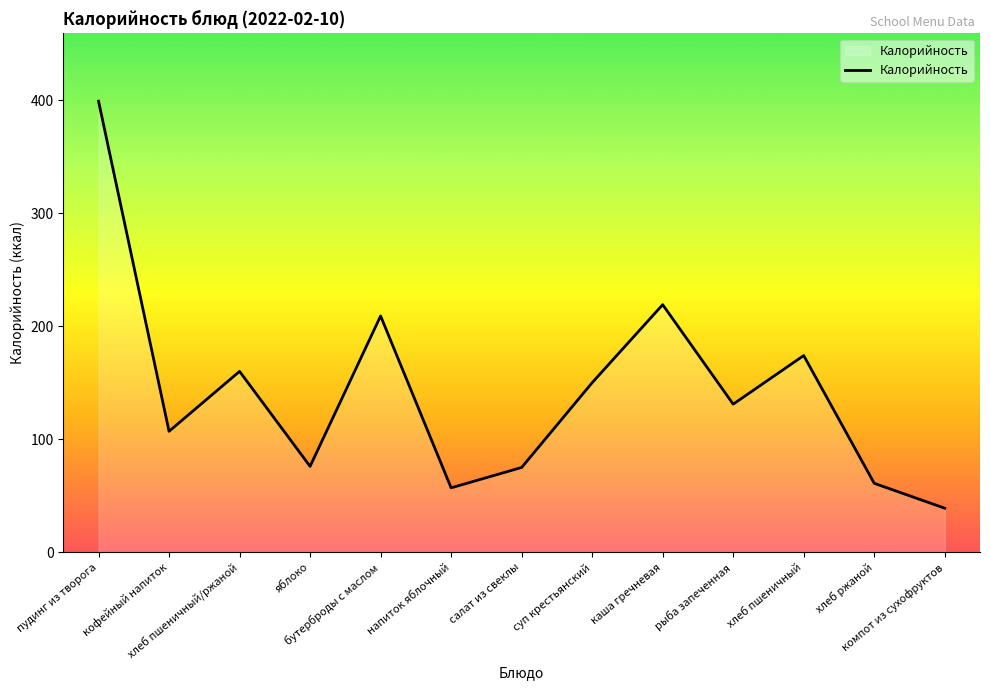

How many interior local peaks (higher than both neighbors) does the data have?

4